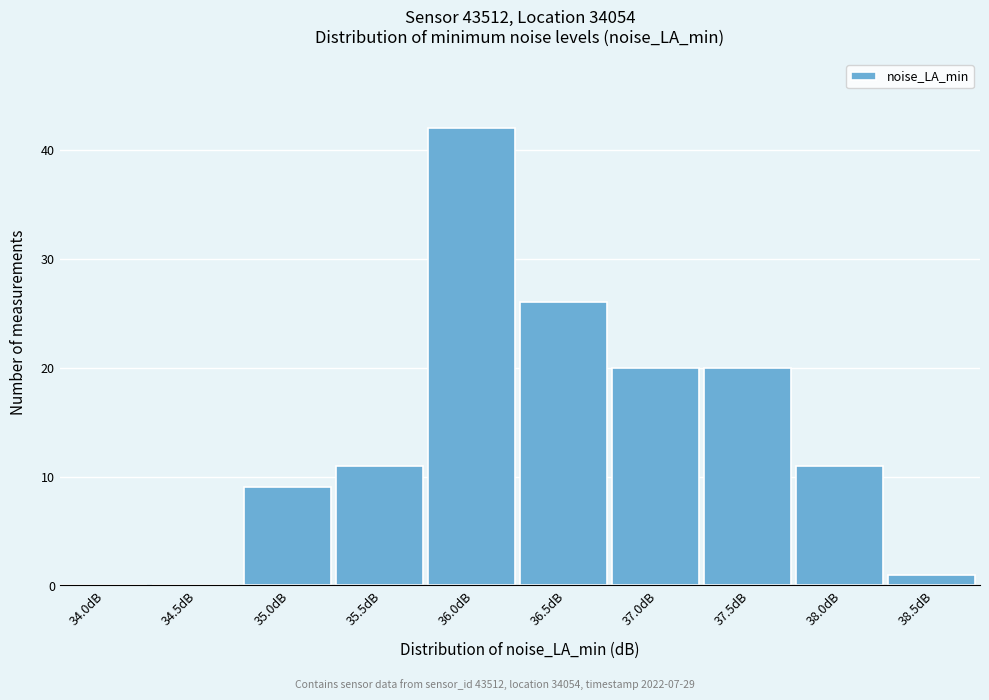

Reading left to right, transcribe all the data shown in this chart.

34.0dB=0	34.5dB=0	35.0dB=9	35.5dB=11	36.0dB=42	36.5dB=26	37.0dB=20	37.5dB=20	38.0dB=11	38.5dB=1